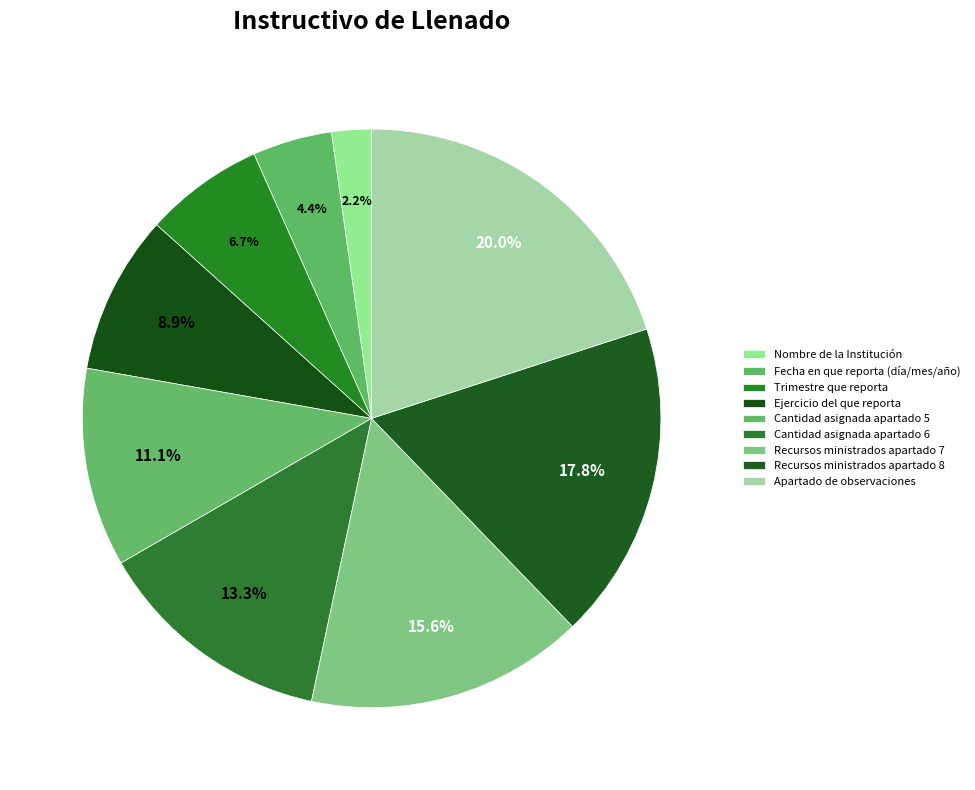

To the nearest percent, what portion does Cantidad asignada apartado 6 represent?

13%